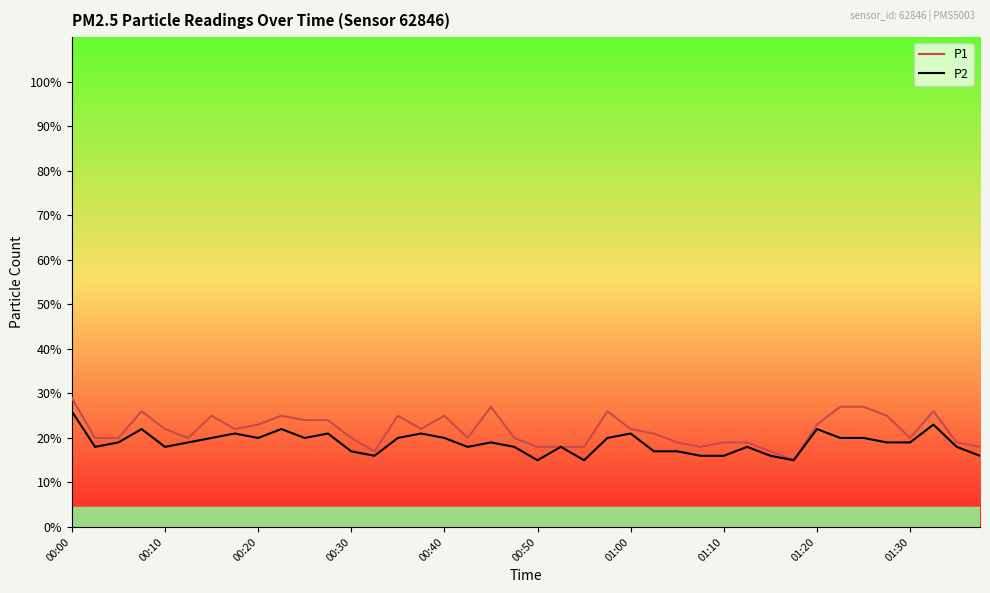

Which series has the widest spread of values?

P1